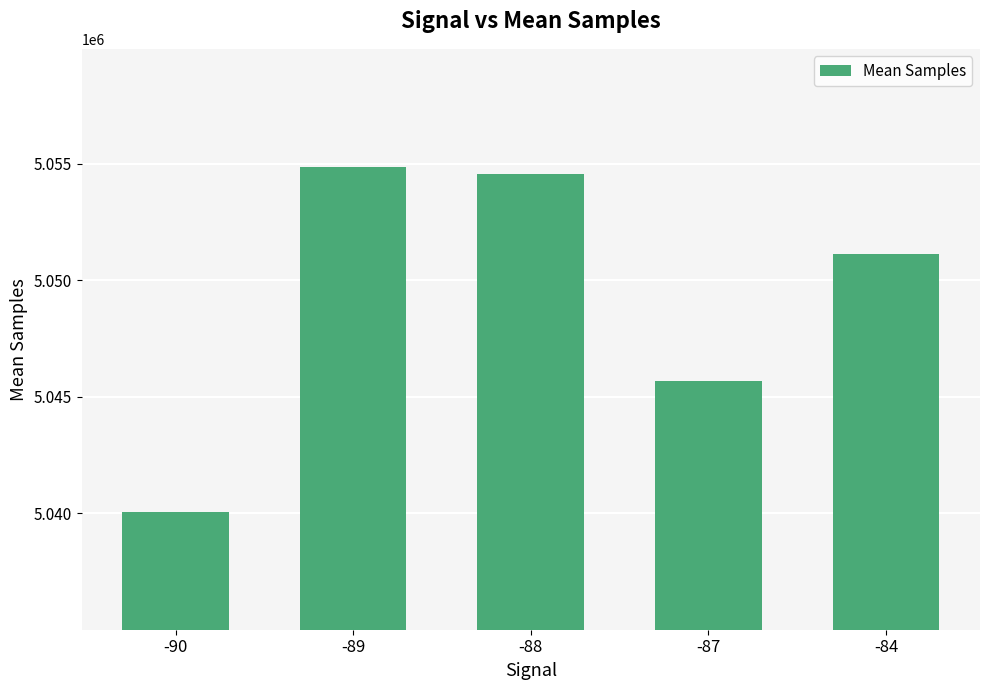

How many distinct data groups are displayed?

1